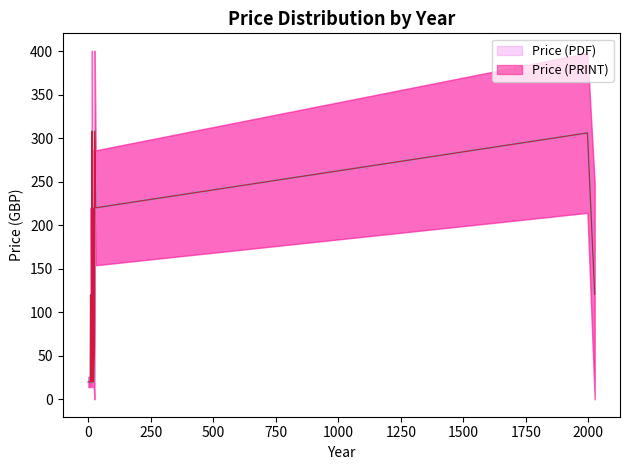

What is the sum of the Price (PRINT) values at 30 and 25?

240